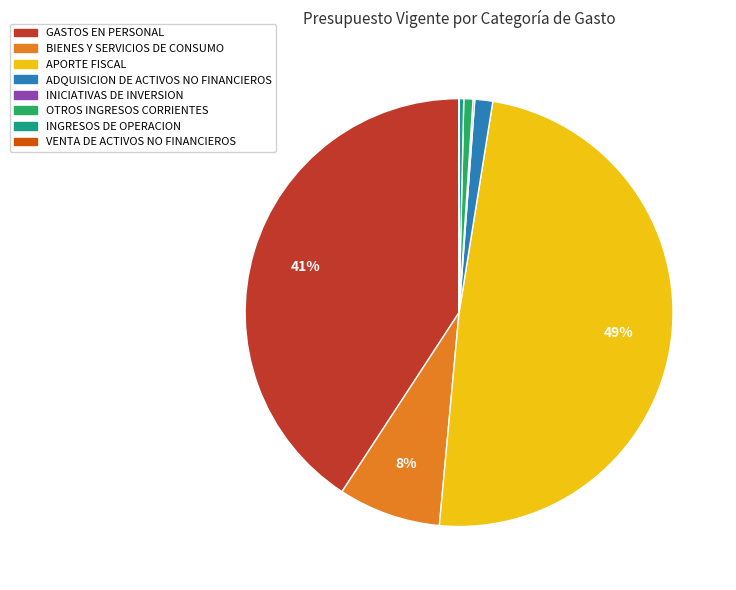

Is there any slice that represents more than half of the pie?

No